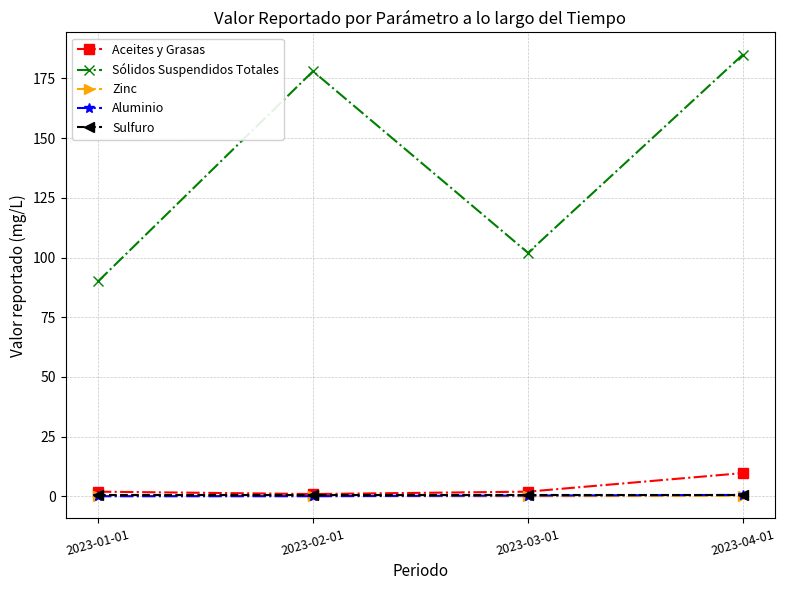

True or false: Zinc has more than 2 points higher than both neighbors.

False